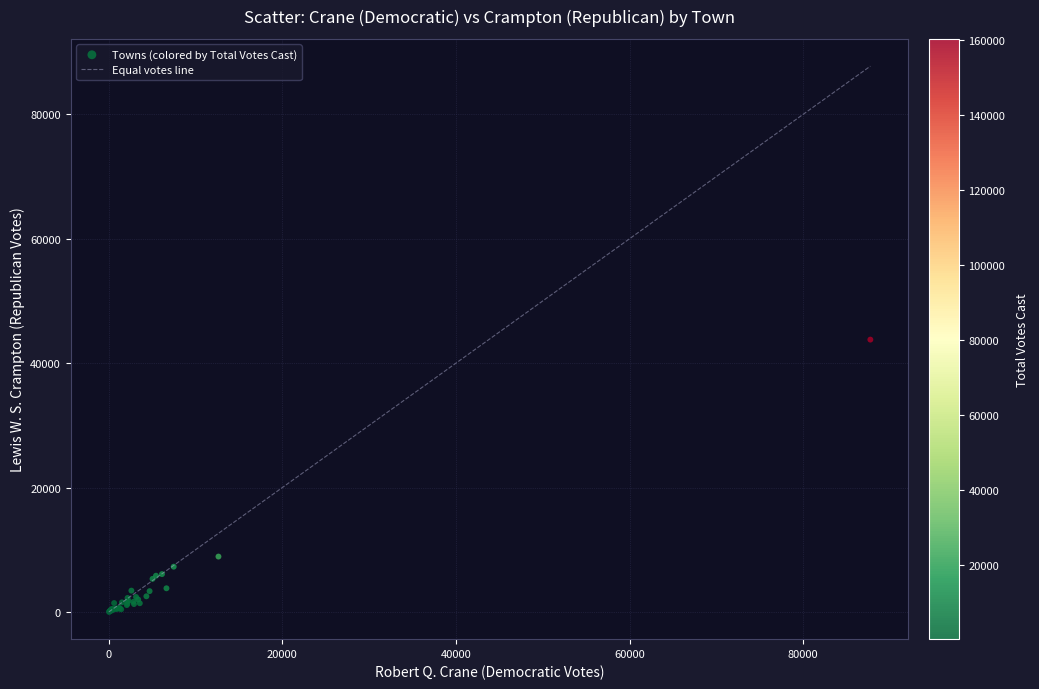

What Y value in the scatter plot is closest to 21909?

8919